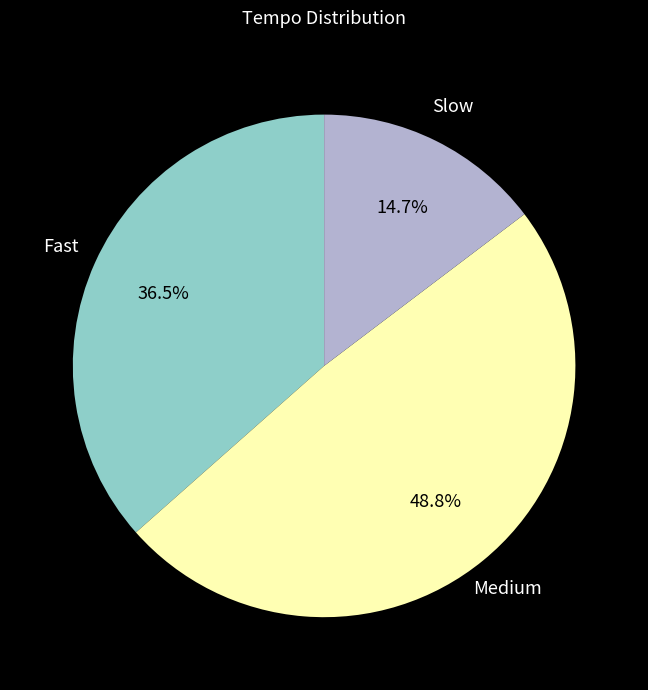

How many slices are in this pie chart?

3